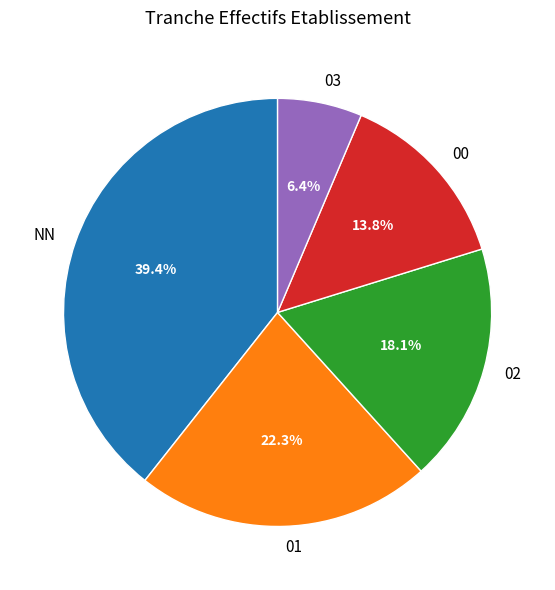

What is the total percentage of 00 and 02?

31.9%